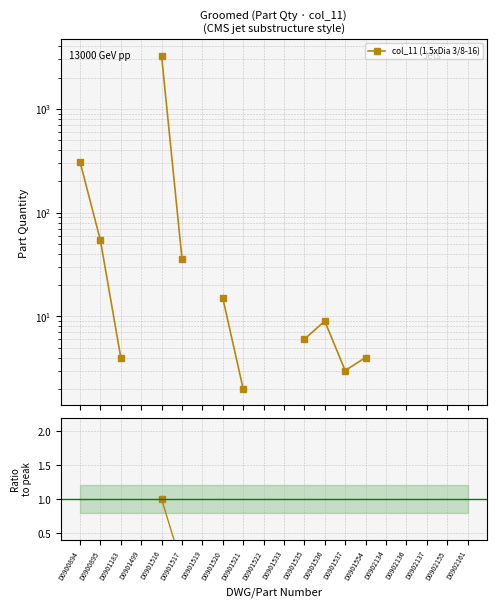

How many data points does each series have?

20